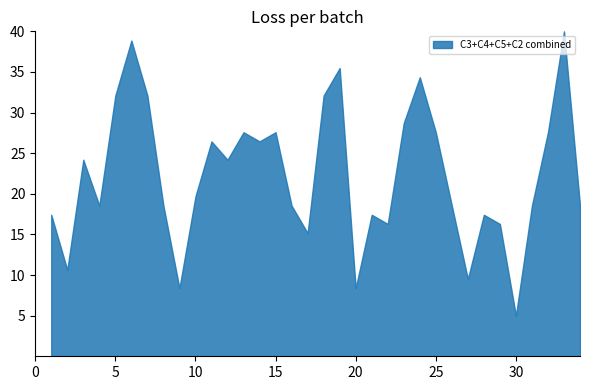

Which label corresponds to the smallest value in the chart?

30